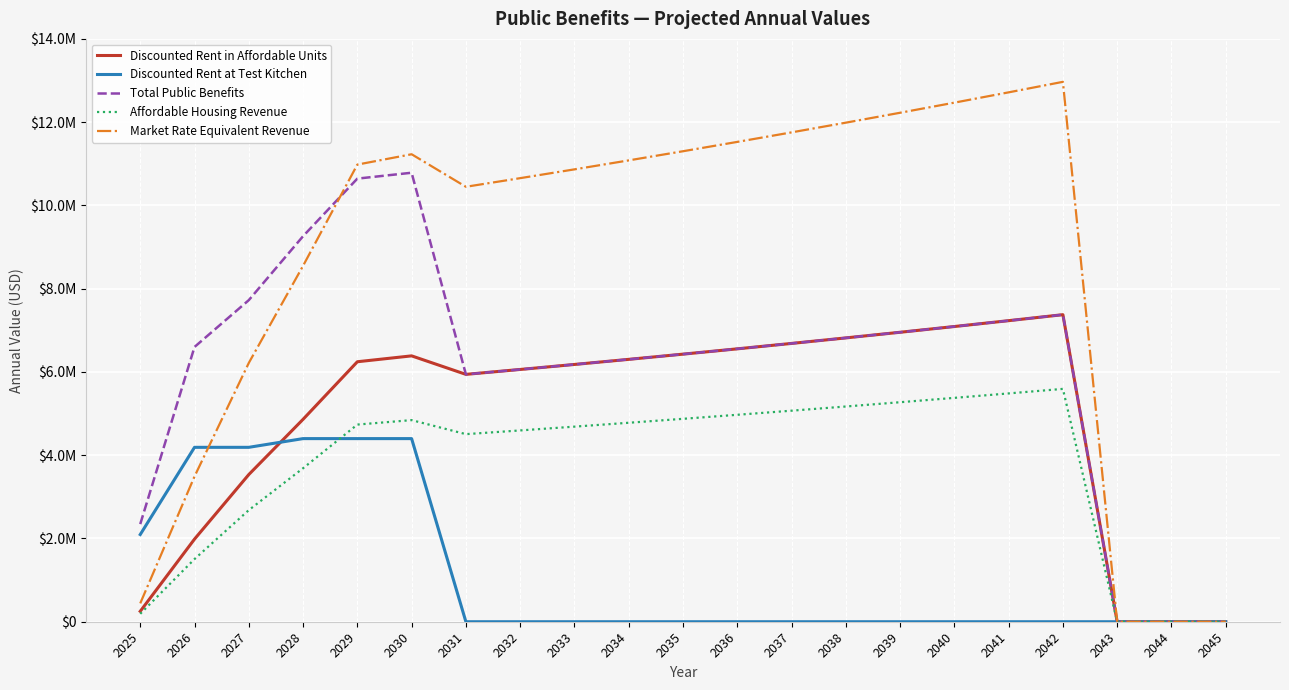

Is this an area chart (filled region under the line)?

No